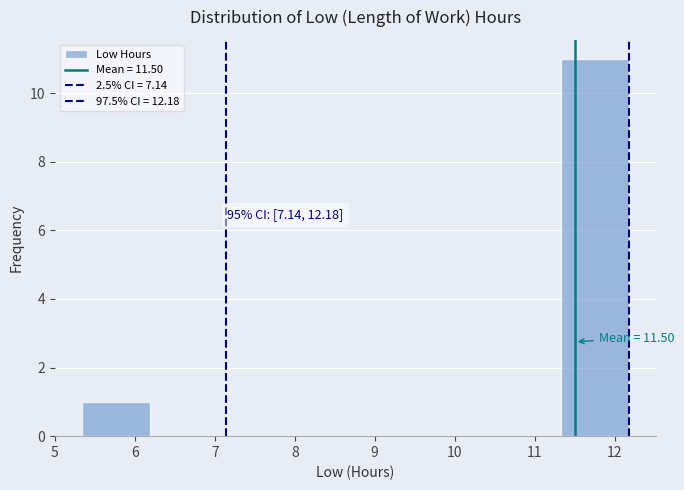

Over which range of the x-axis is the bar tallest?

11.3 to 12.2